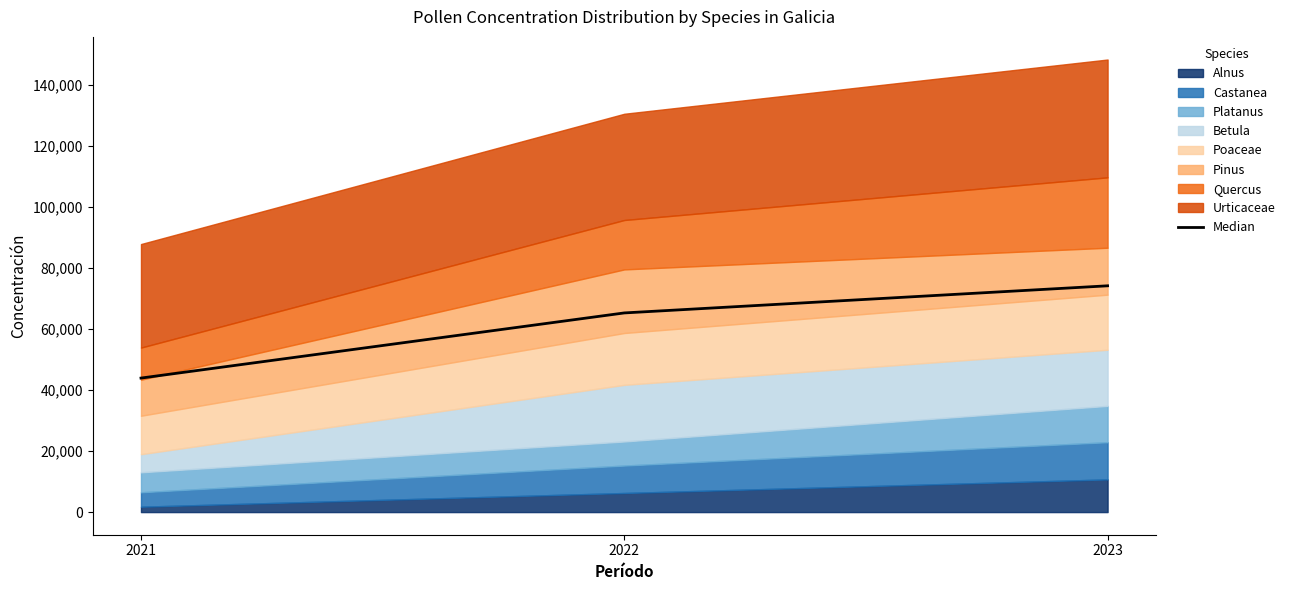

What is the minimum value shown in the chart?

43933.0